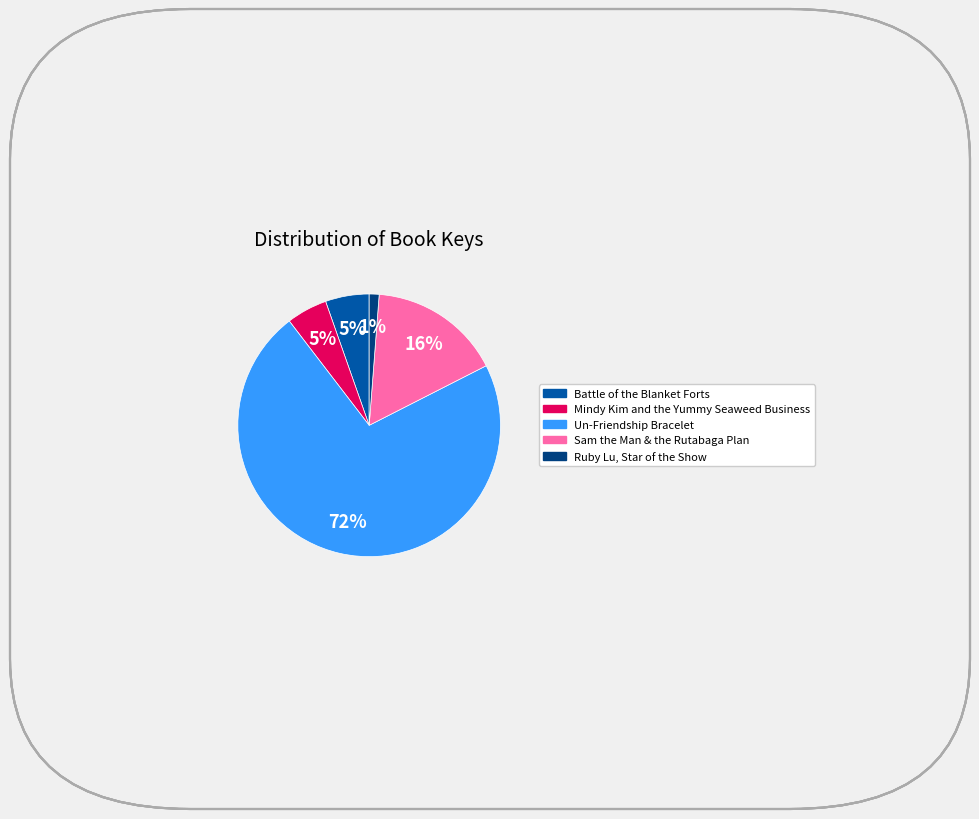

Count the number of slices in the pie.

5